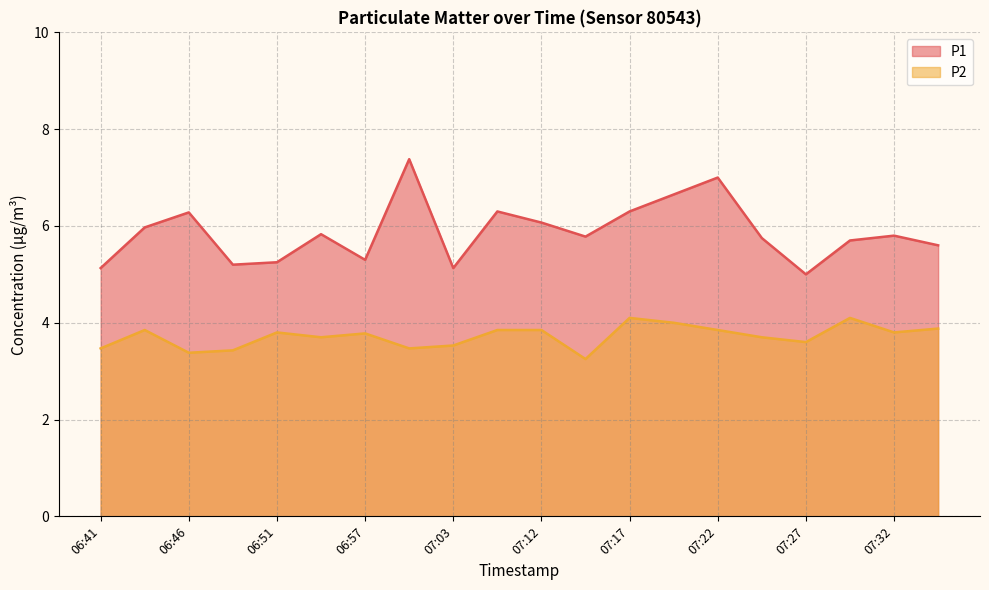

Which series changed the most between 07:17 and 07:32?

P1